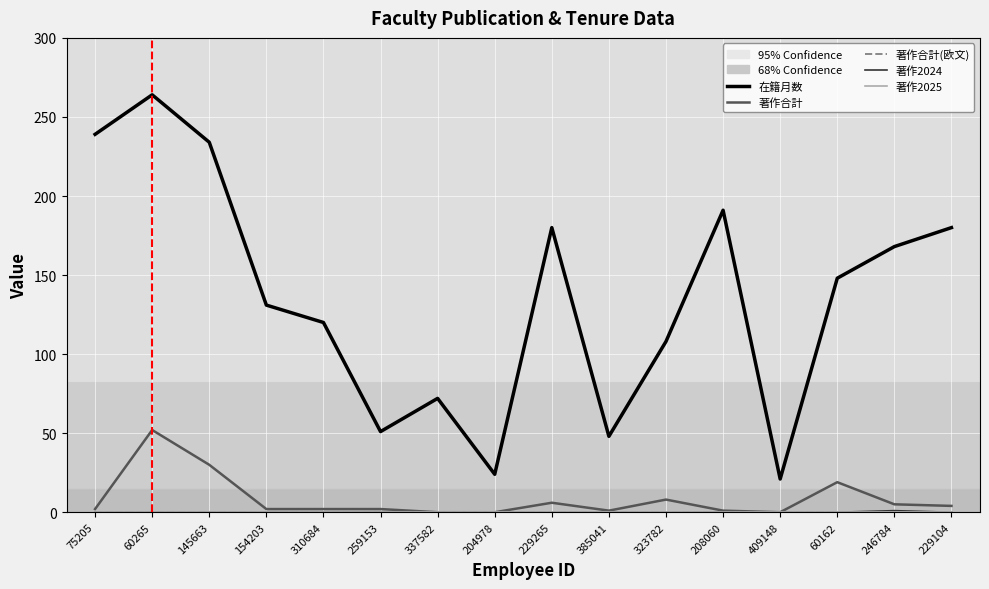

True or false: 著作合計 and 著作2024 intersect in this chart.

False